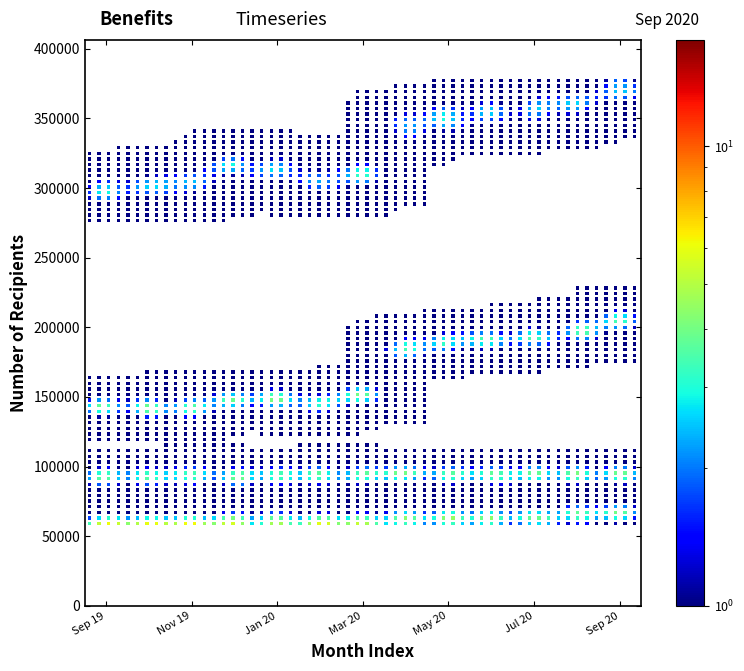

What is the range of X values (max minus min)?

13.2